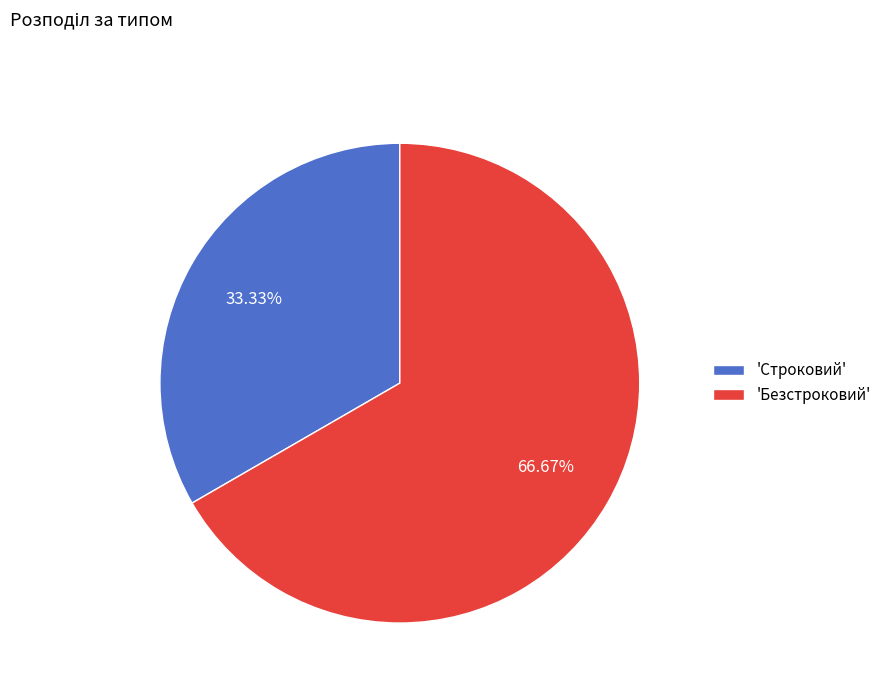

Which category has the smallest portion of the pie?

'Строковий'